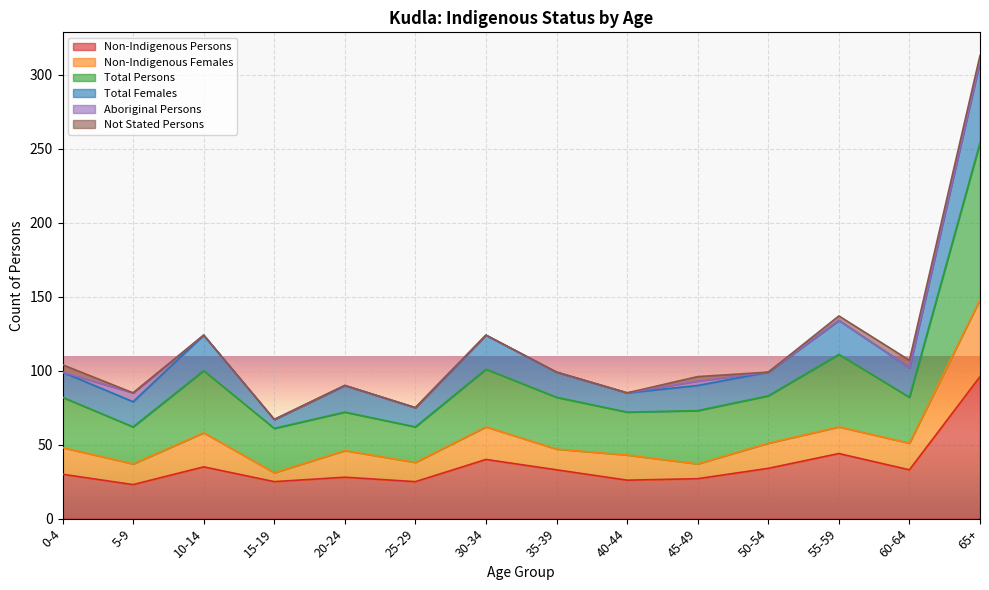

At how many categories does at least one series exceed 152?

1